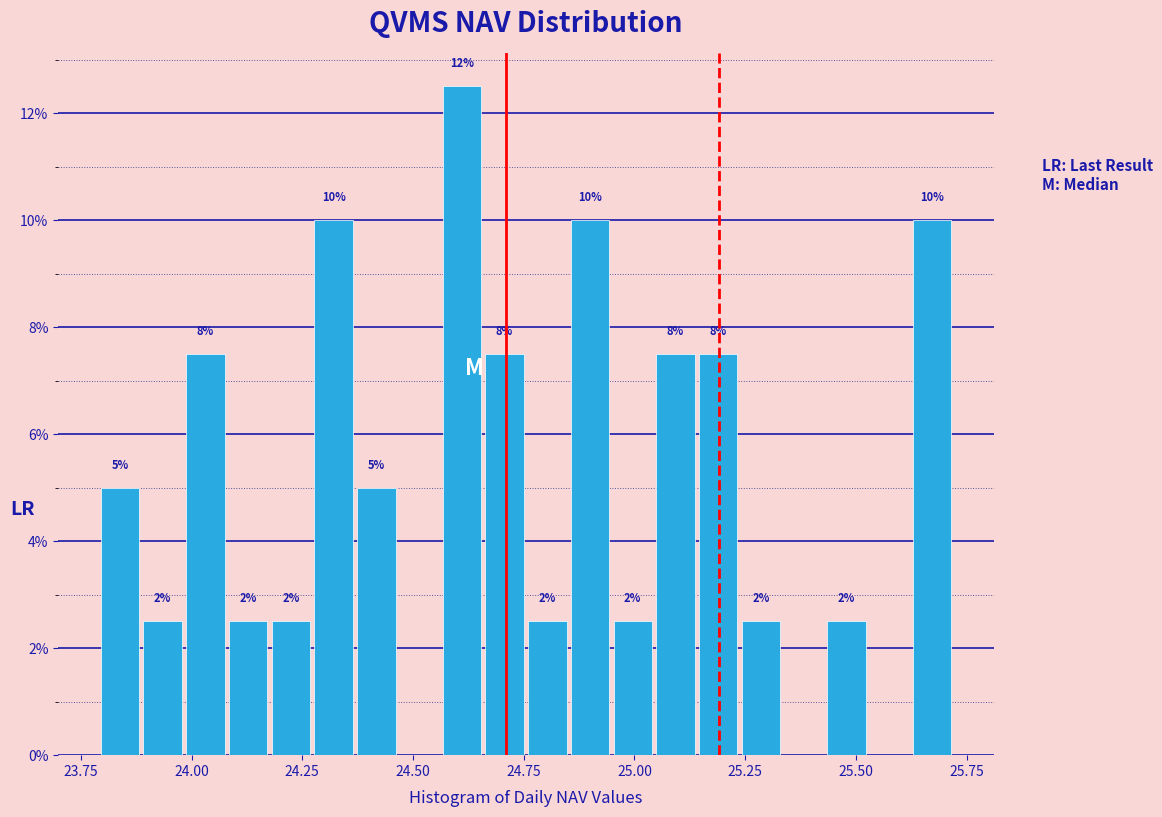

Read against the x-axis, roughly where is the centre of the tallest bar?

24.60